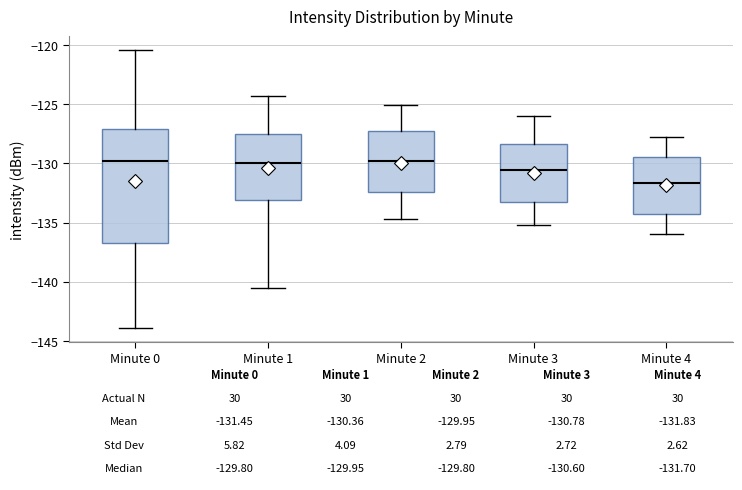

Which box is the tallest, from its lower edge to its upper edge?

Minute 0